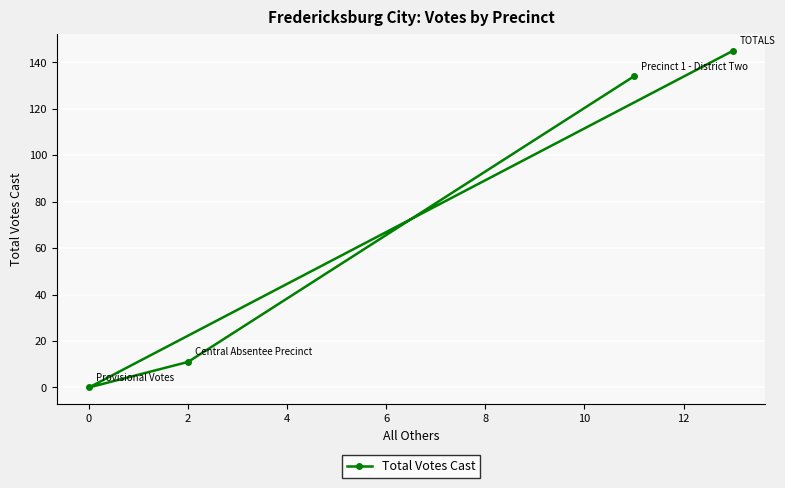

How many lines are shown in the chart?

1